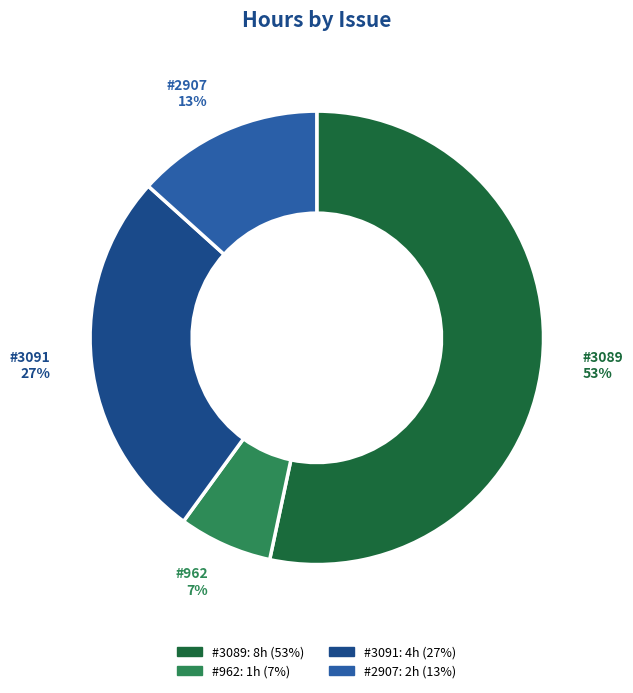

To the nearest percent, what is the average slice percentage?

25%